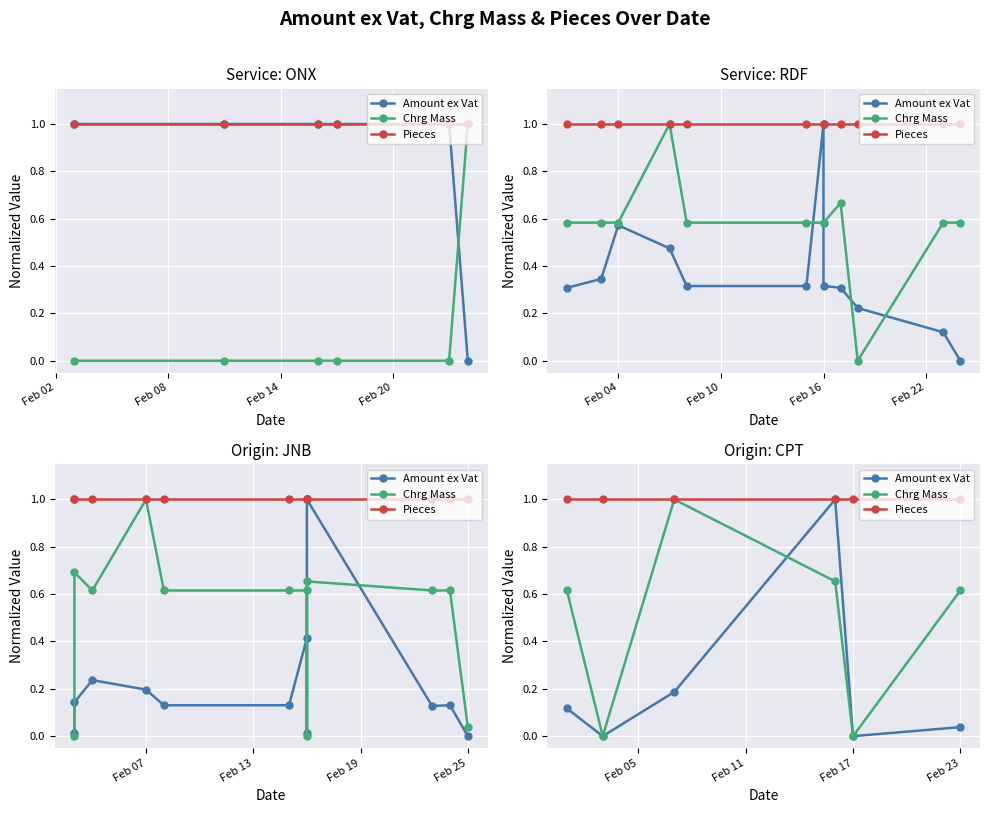

The value of Amount ex Vat at Feb 23 is 0.1. True or false?

False